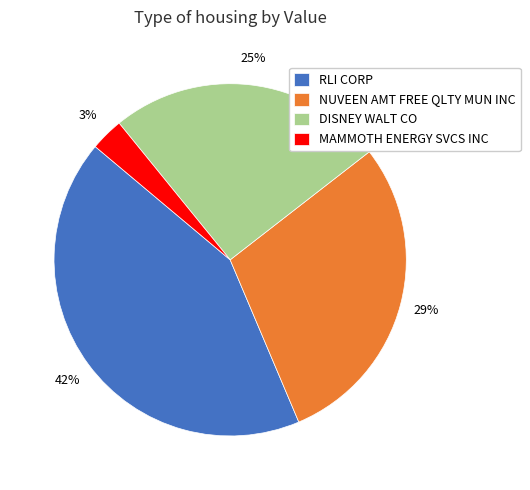

How many segments does this pie chart have?

4